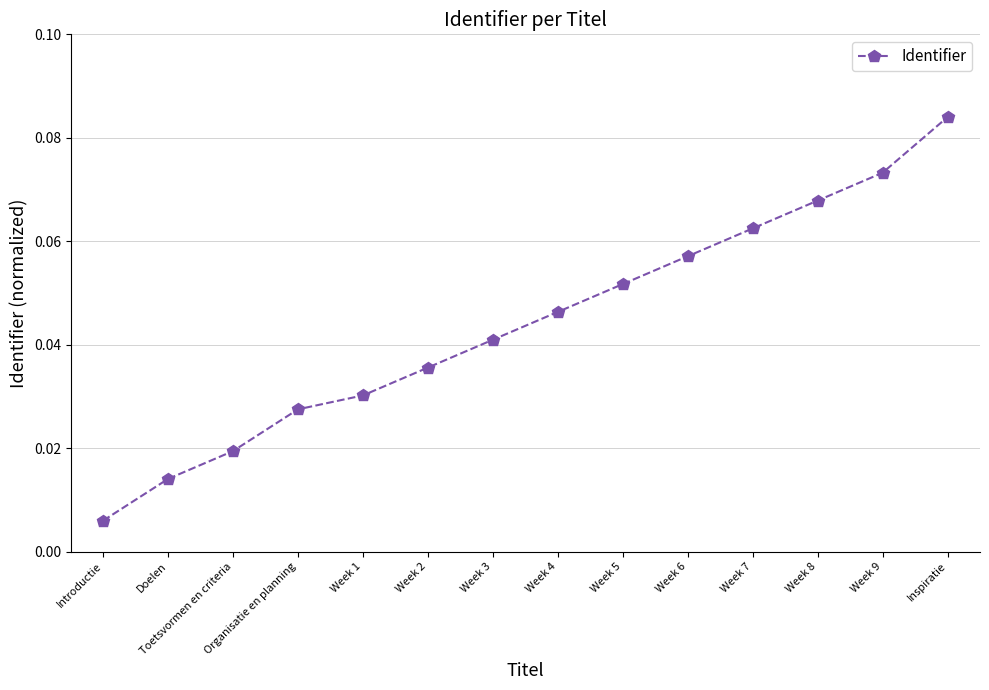

Rank the categories by value from lowest to highest.

Introductie, Doelen, Toetsvormen en criteria, Organisatie en planning, Week 1, Week 2, Week 3, Week 4, Week 5, Week 6, Week 7, Week 8, Week 9, Inspiratie